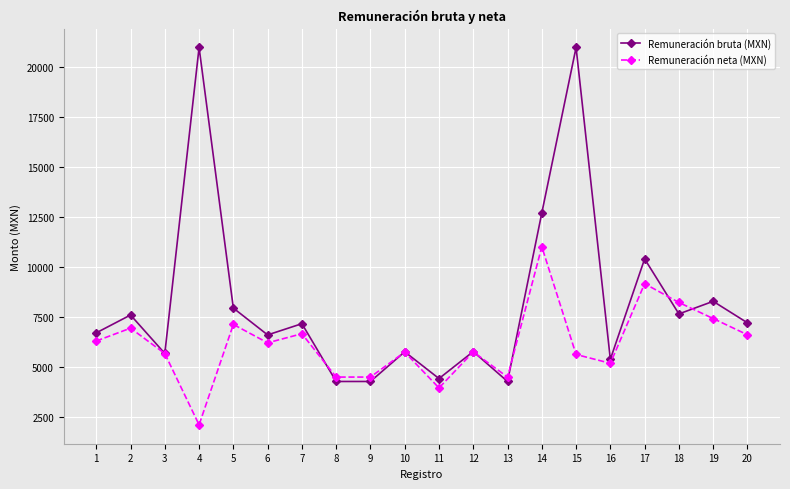

What is the difference between the highest and lowest values at 14?

1691.5